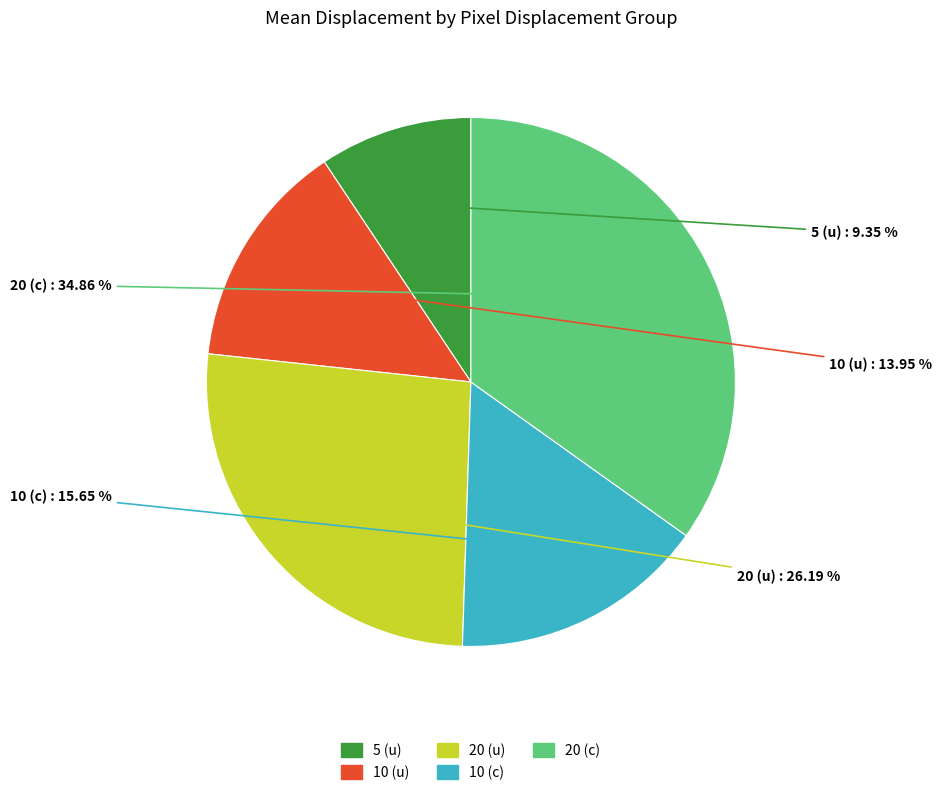

To the nearest percent, what is the average slice percentage?

20%